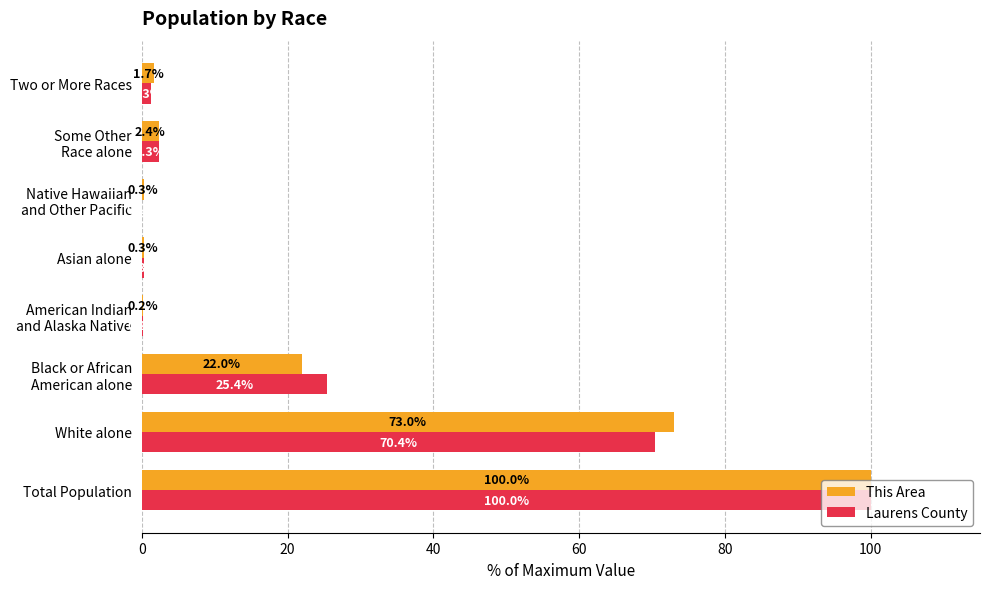

What is the average value of the This Area series?

25.0